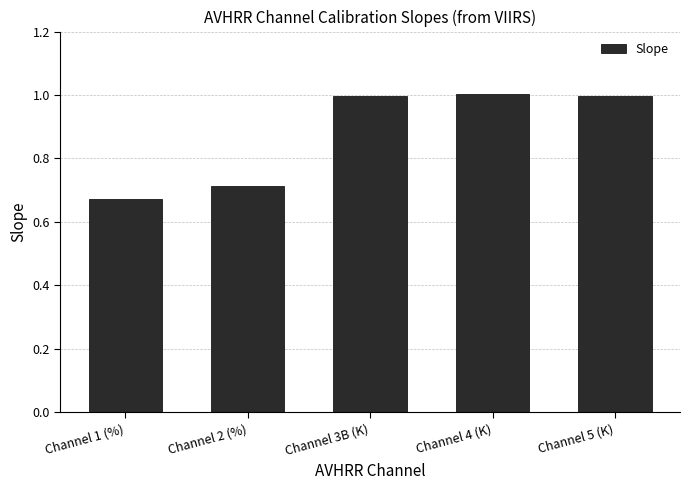

The chart shows a value of 1.0 at Channel 4 (K). True or false?

True